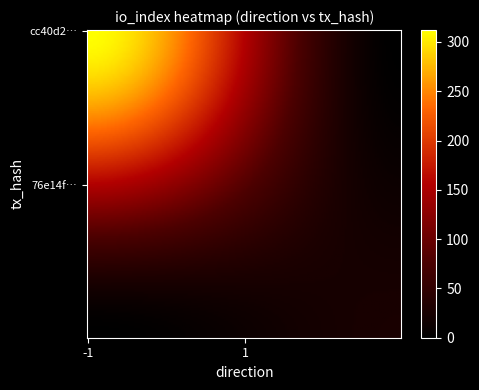

Reading right to left, extract all data points from this chart.

cc40d2eaef2e6edffe5a6676d73ffb0c8a12771: 312	-1
76e14f349f13448a626c832ae147cd7ff637087: 26	1